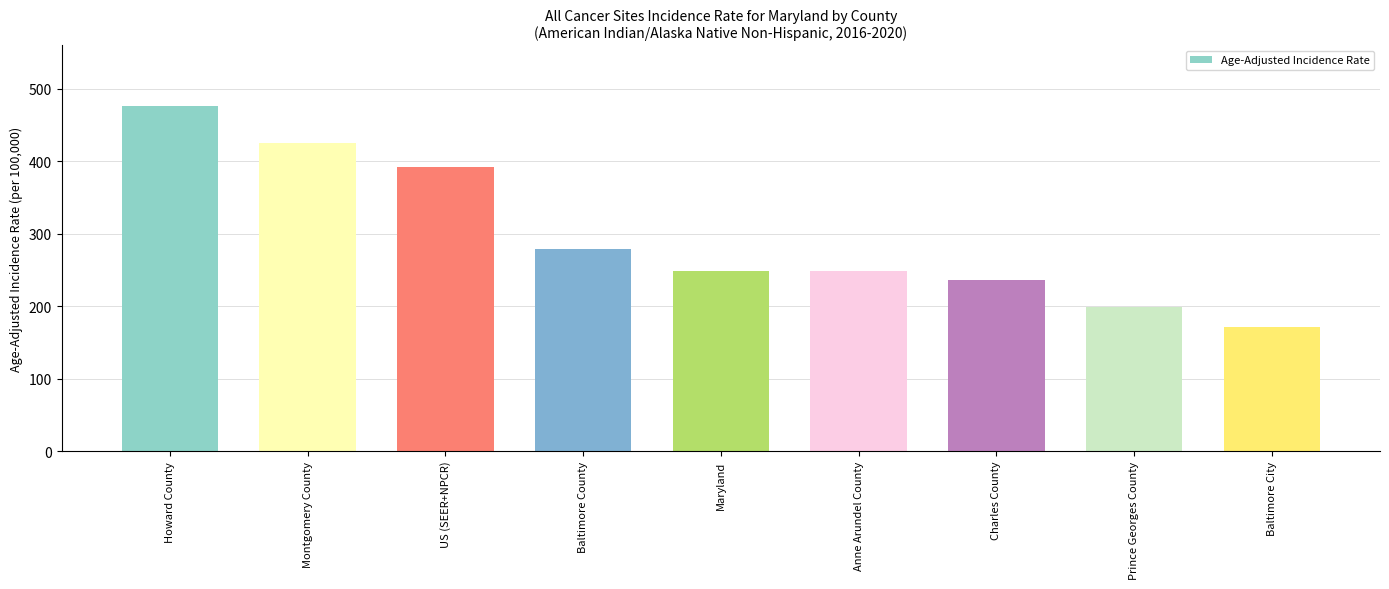

Are the bars horizontal?

No